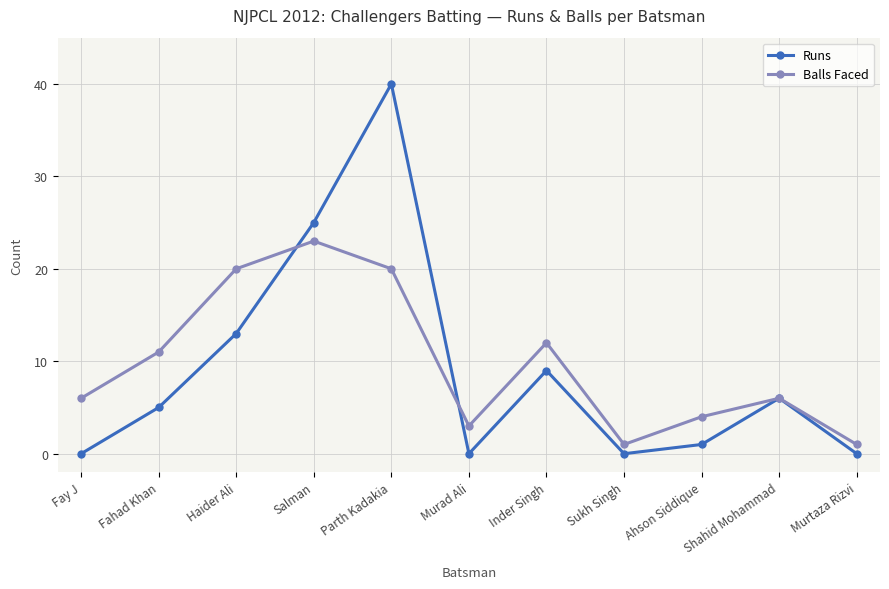

Does the chart have visible grid lines?

Yes